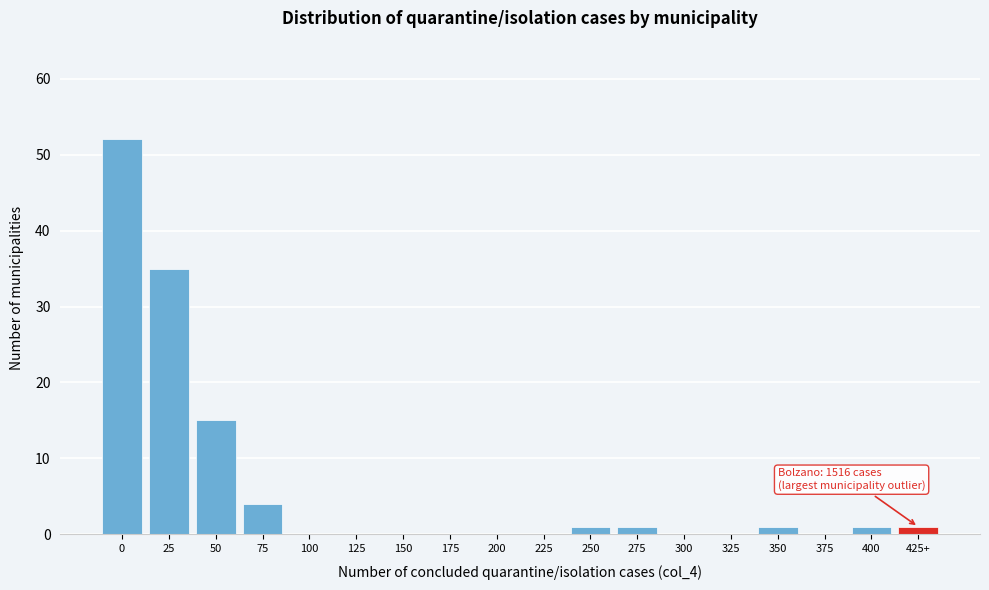

Reading left to right, extract all data points from this chart.

0=52	25=35	50=15	75=4	100=0	125=0	150=0	175=0	200=0	225=0	250=1	275=1	300=0	325=0	350=1	375=0	400=1	425+=1